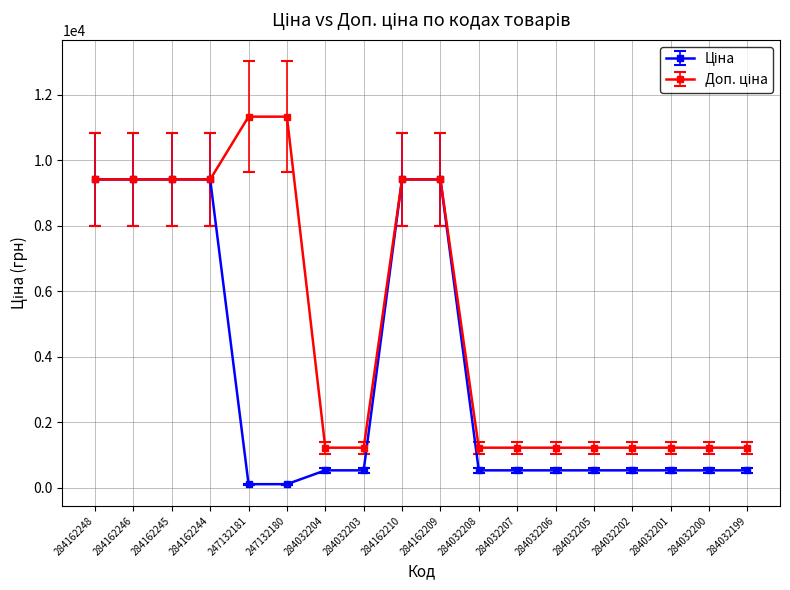

What is the greatest value displayed?

11334.0